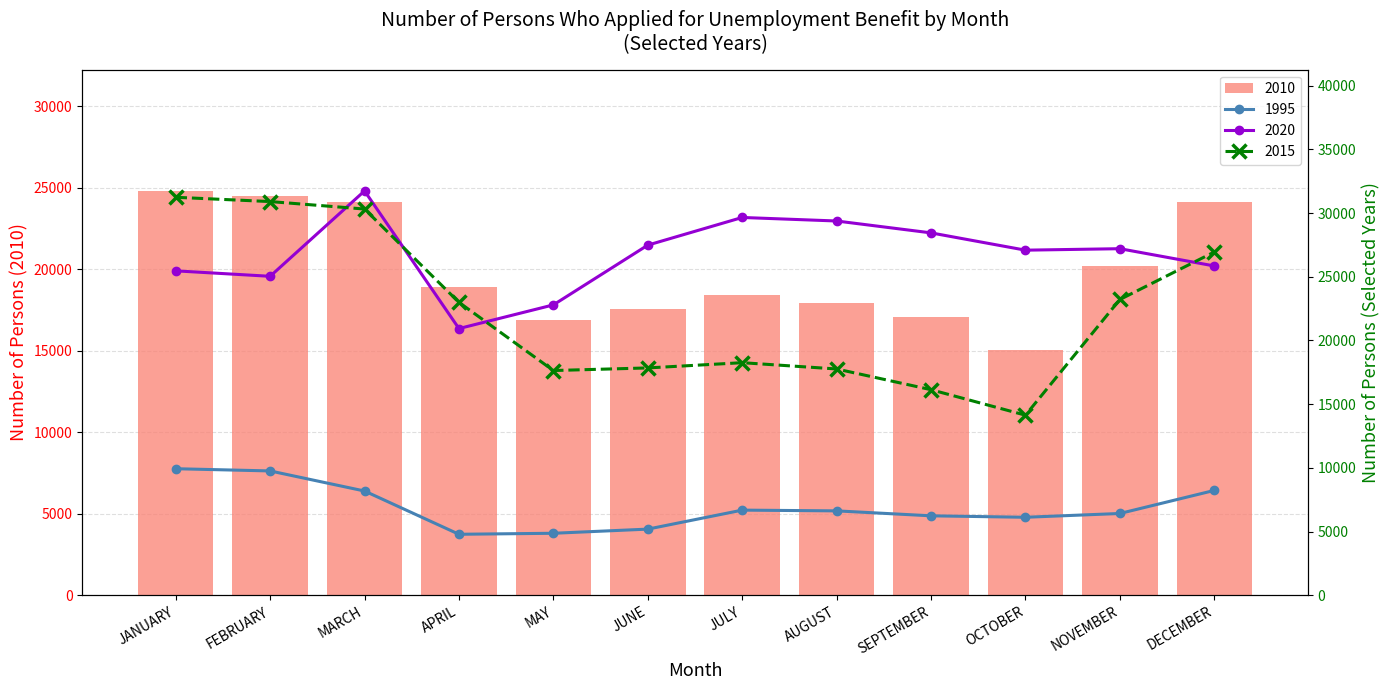

The value of 2010 at MARCH is 24127. True or false?

True